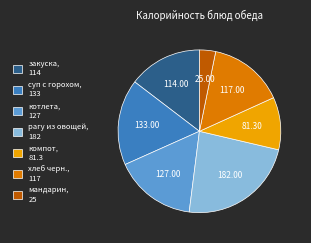

Which has a higher value, котлета, 127 or компот, 81.3?

котлета, 127